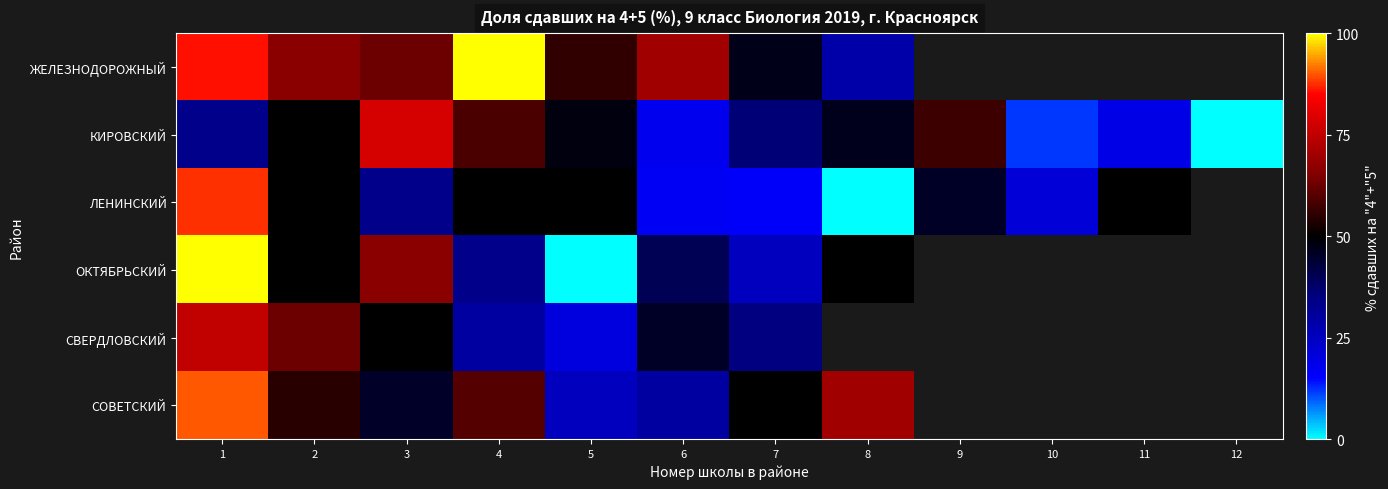

Which series has the largest total across all categories?

КИРОВСКИЙ